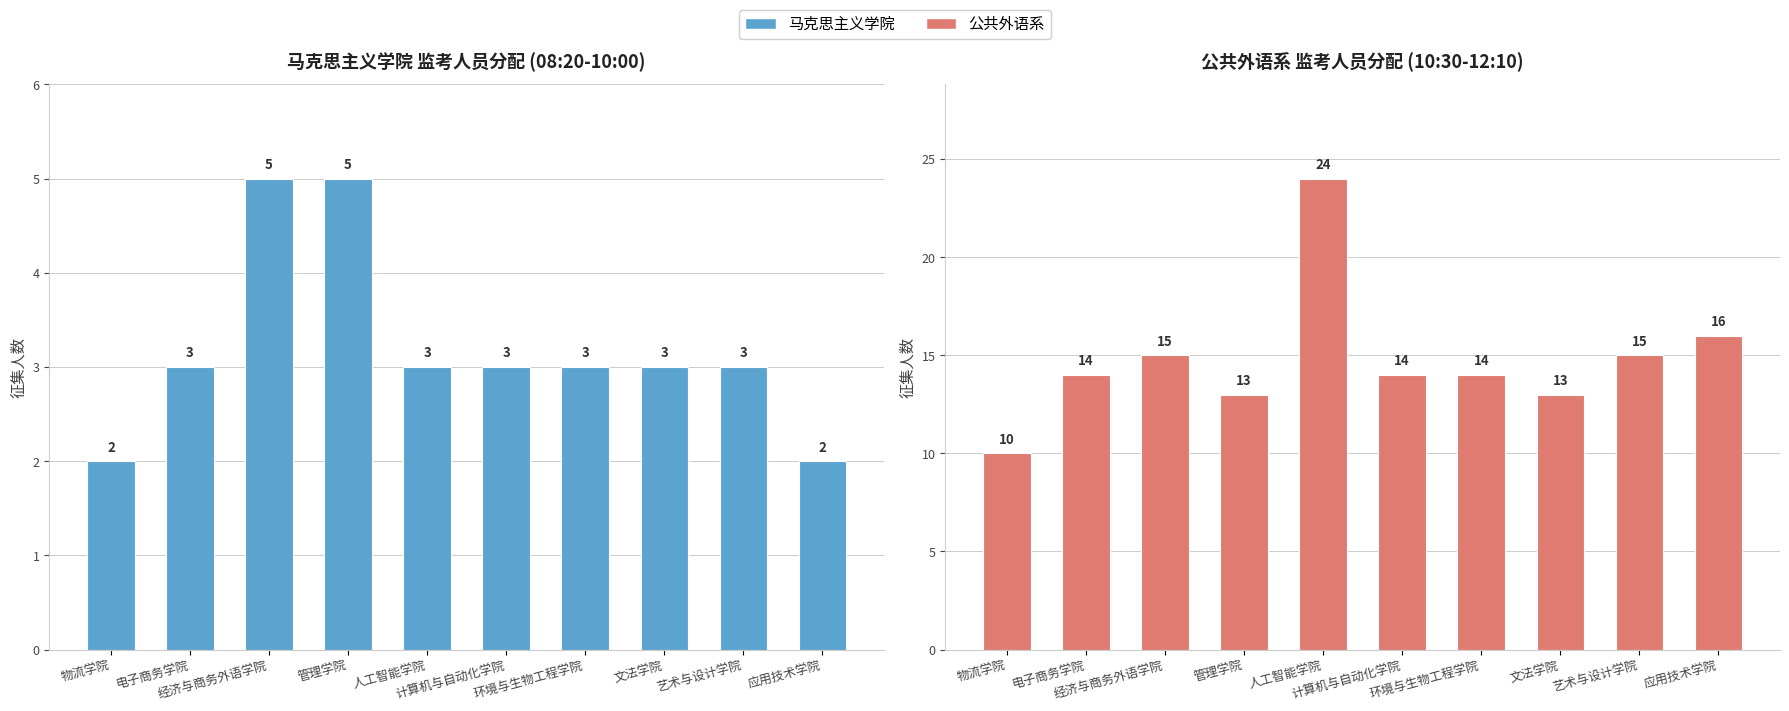

Read the 马克思主义学院 value at 应用技术学院.

2